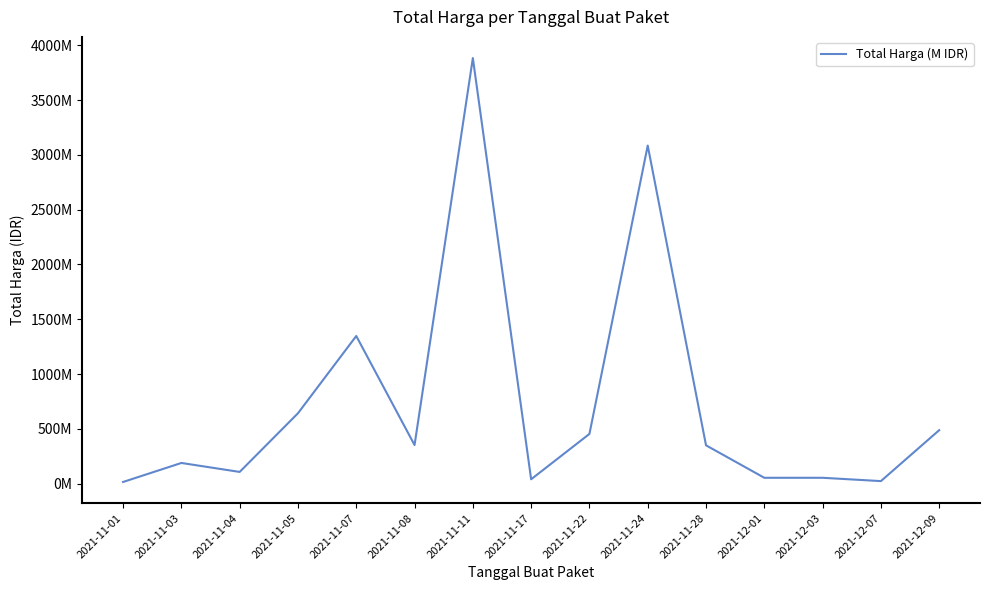

What is the difference between the maximum and minimum values?

3869095790.1